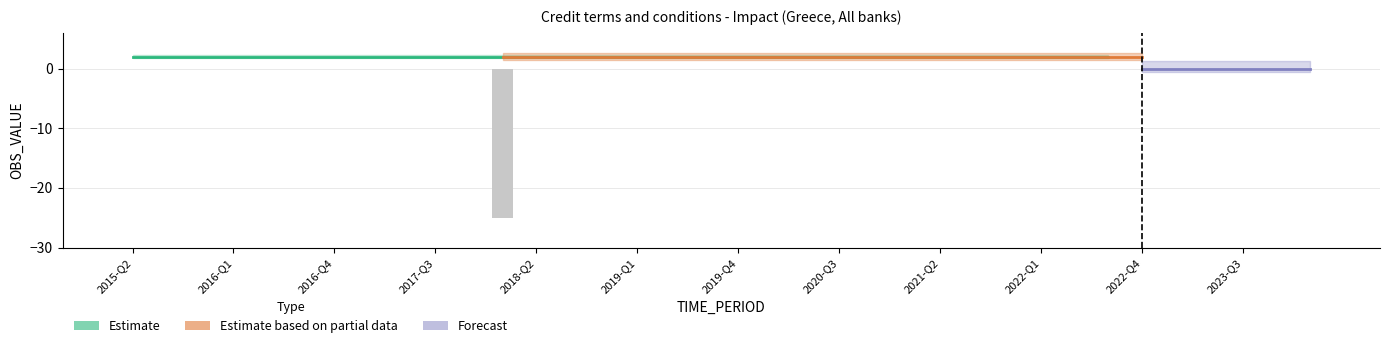

Are the bars horizontal?

No